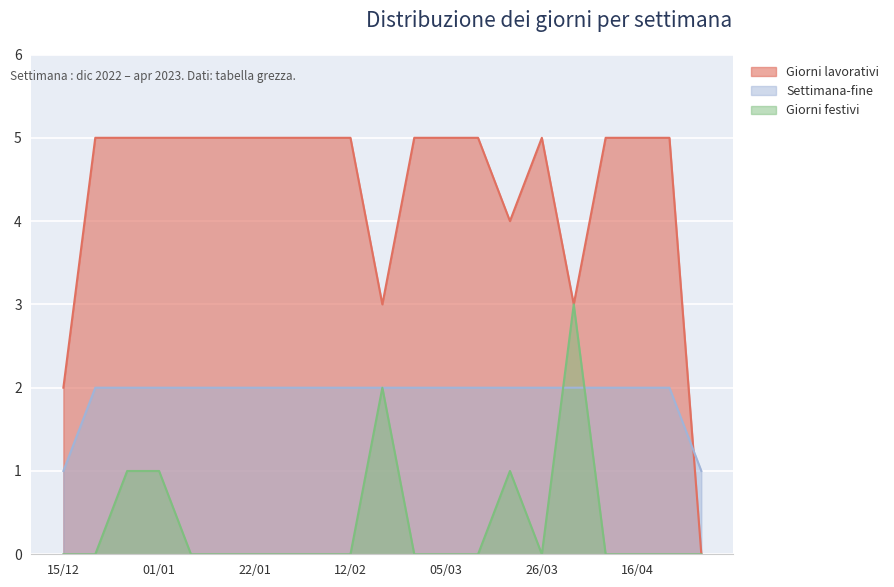

Where is Settimana-fine nearest to the value 1?

15/12